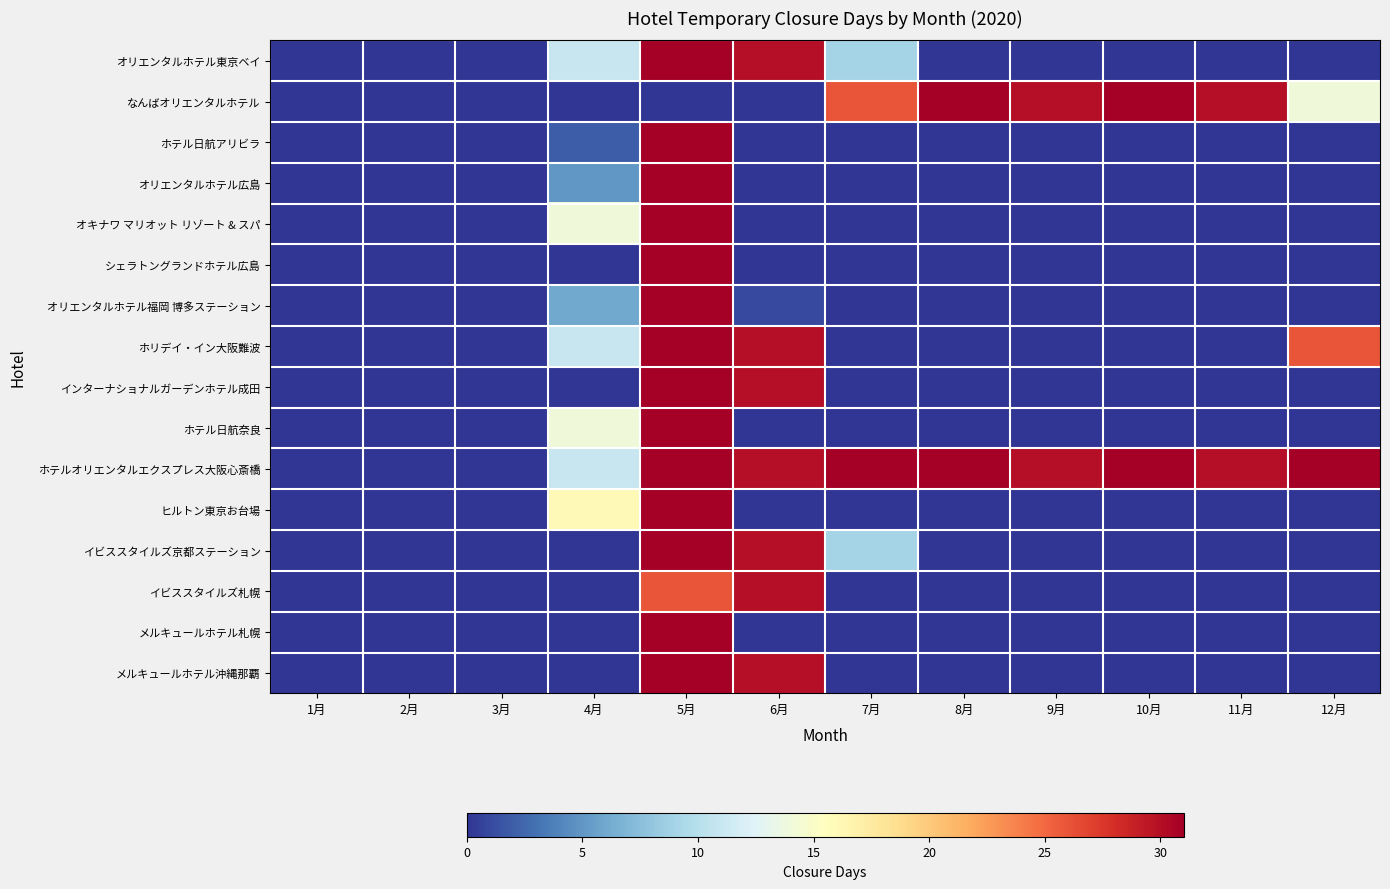

Between 4月 and 7月, which series saw the biggest shift?

なんばオリエンタルホテル